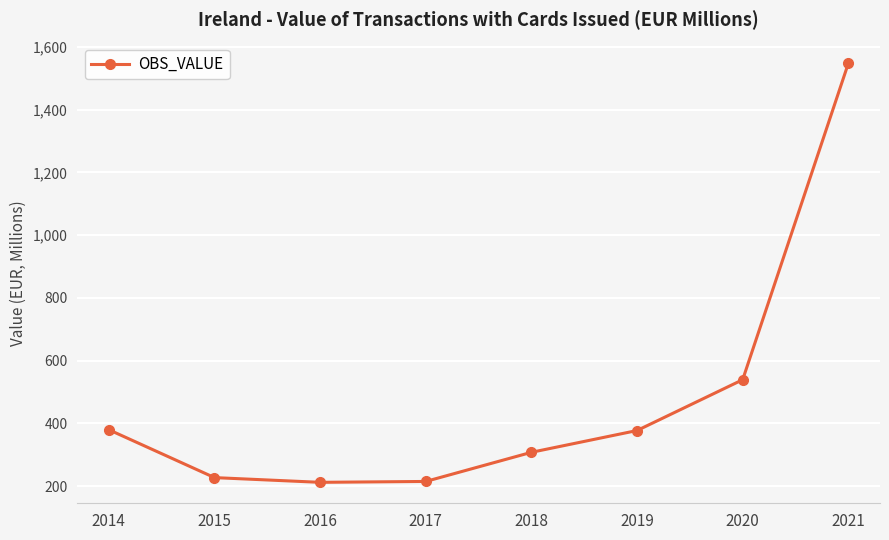

Which has a higher value, 2018 or 2020?

2020